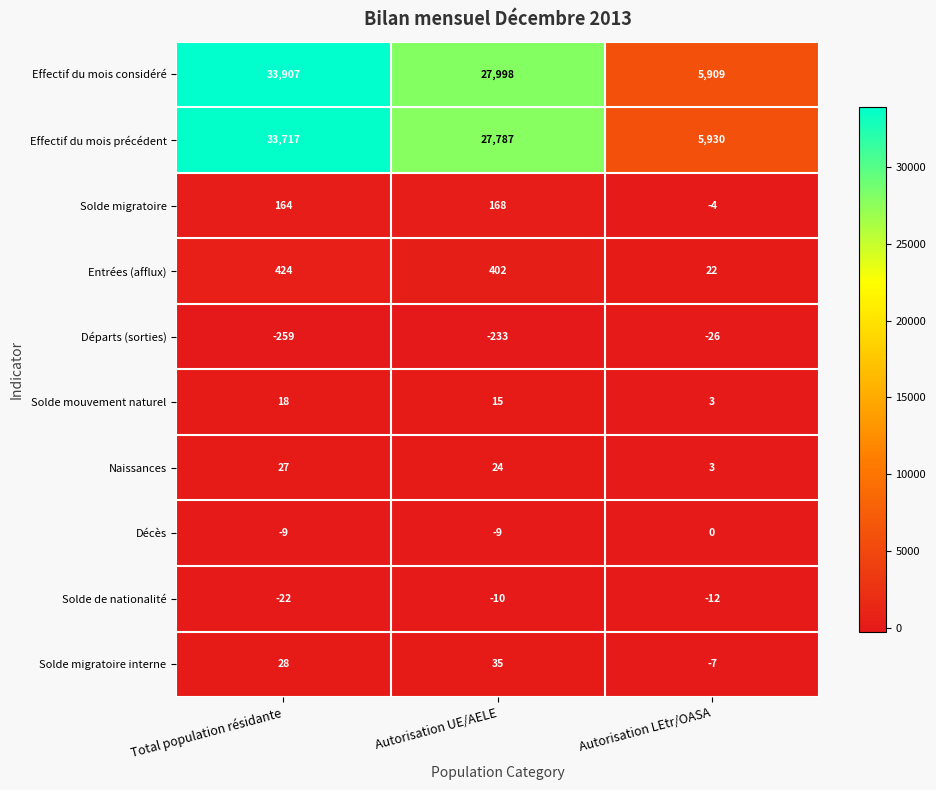

Between Total population résidante and Autorisation UE/AELE, which series saw the biggest shift?

Effectif du mois précédent